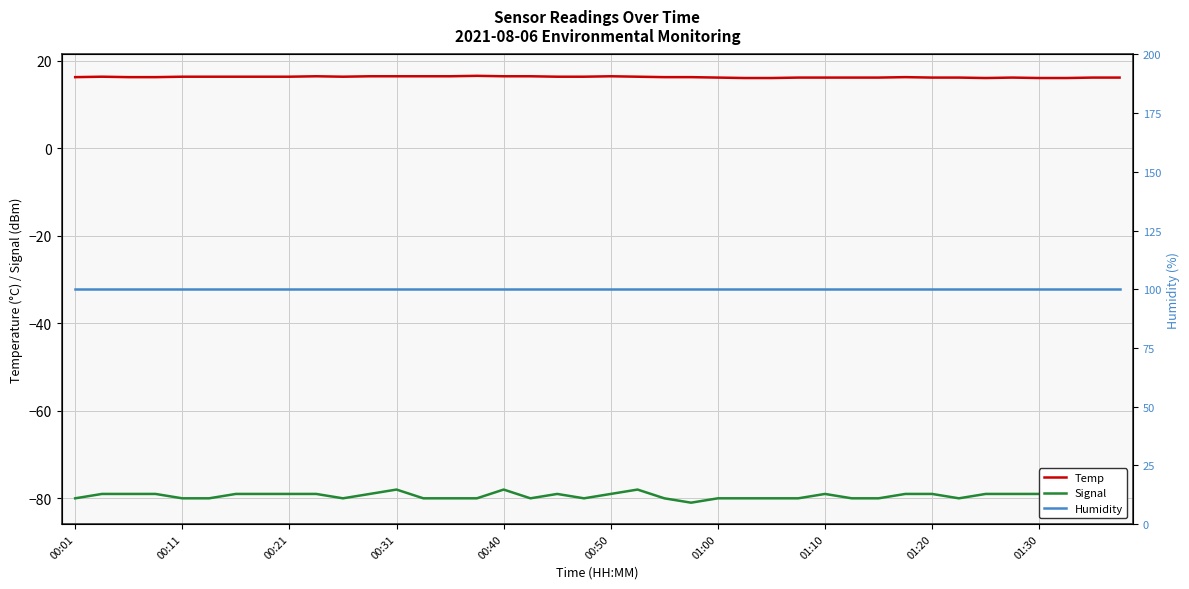

The Temp series shows 16.4 at 00:11. True or false?

True